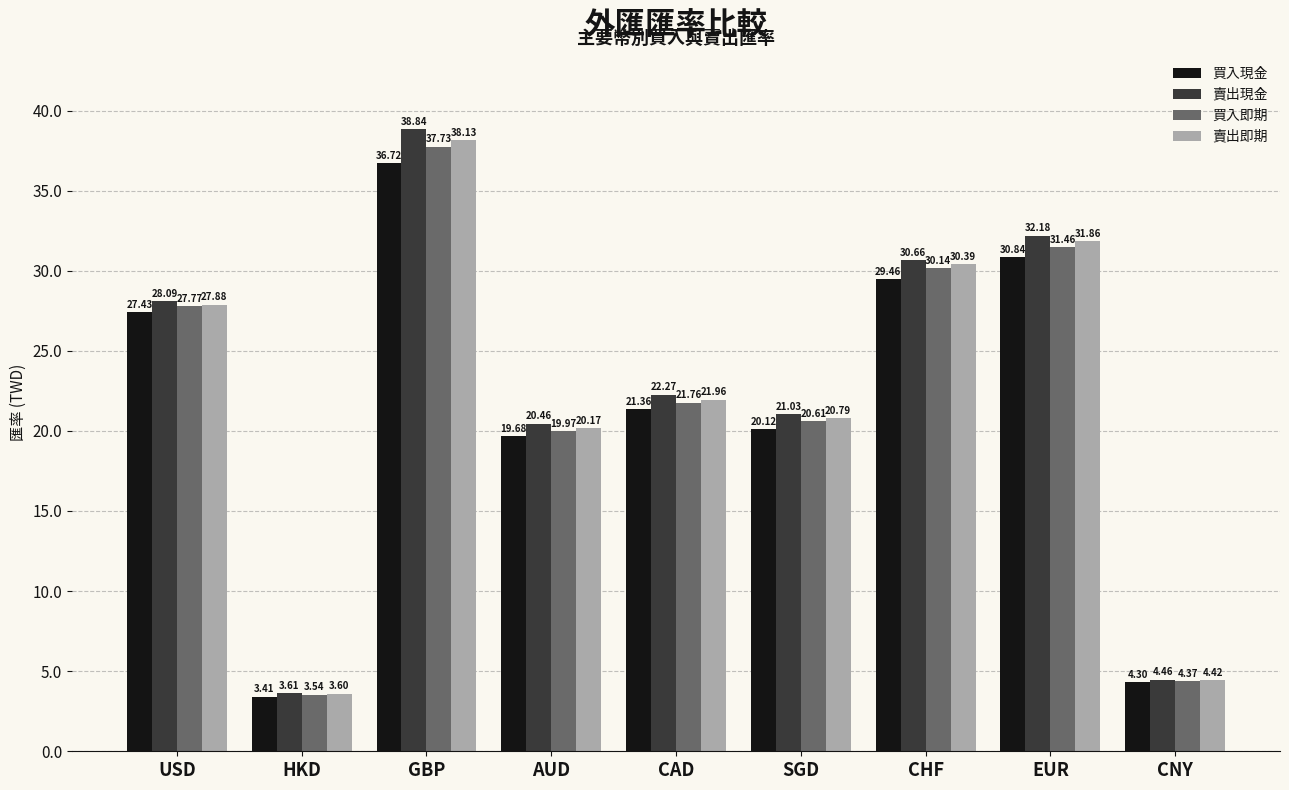

What is the label of the 4th bar from the right?

SGD